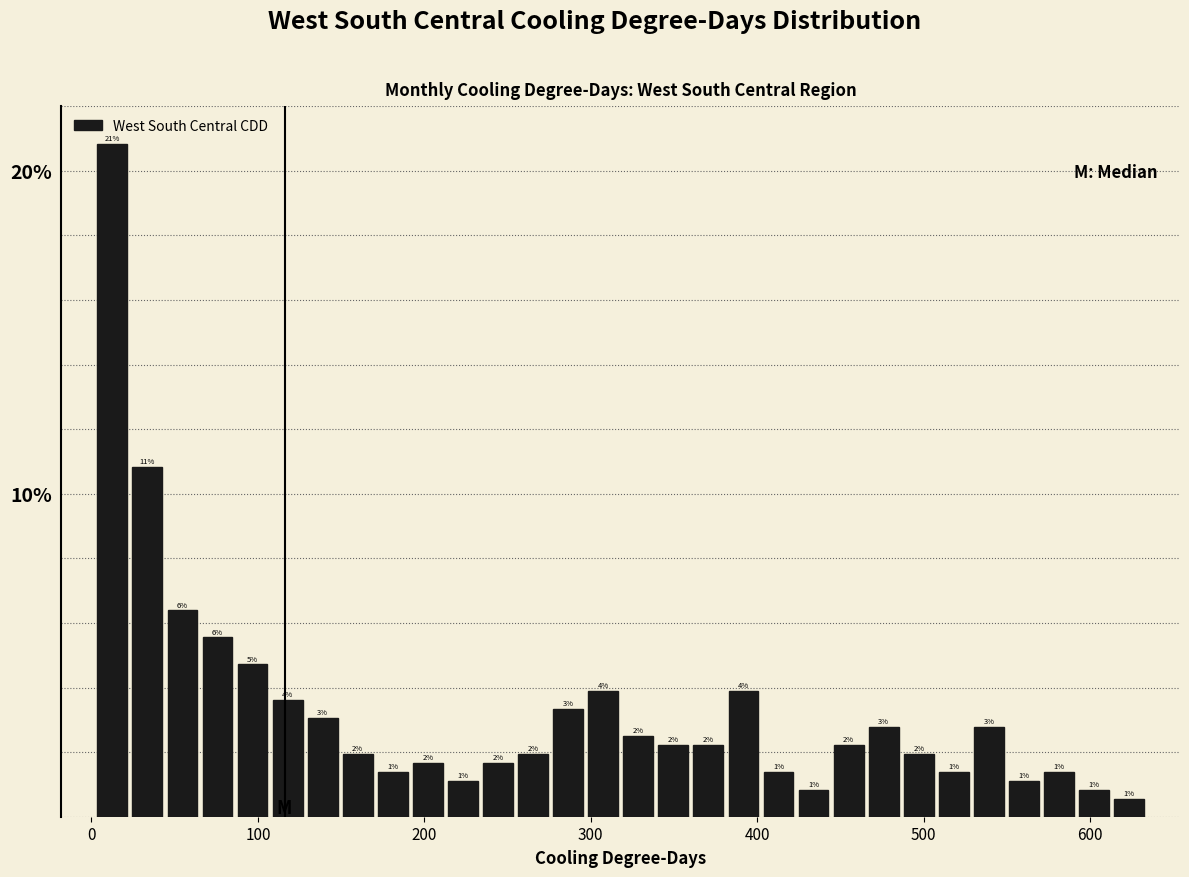

Read against the x-axis, roughly where is the centre of the tallest bar?

10